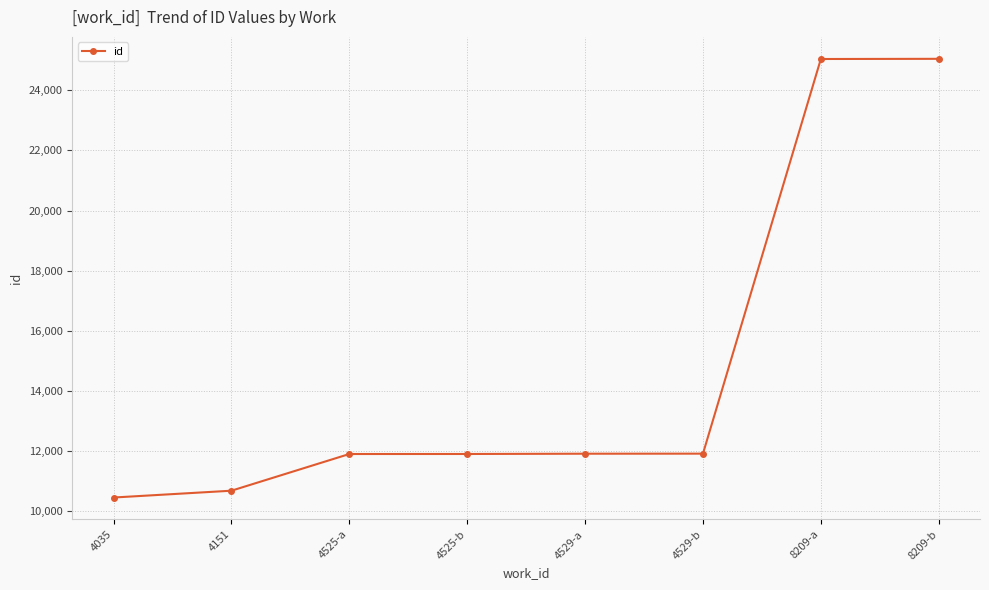

The chart shows a value of 11908 at 4529-b. True or false?

True